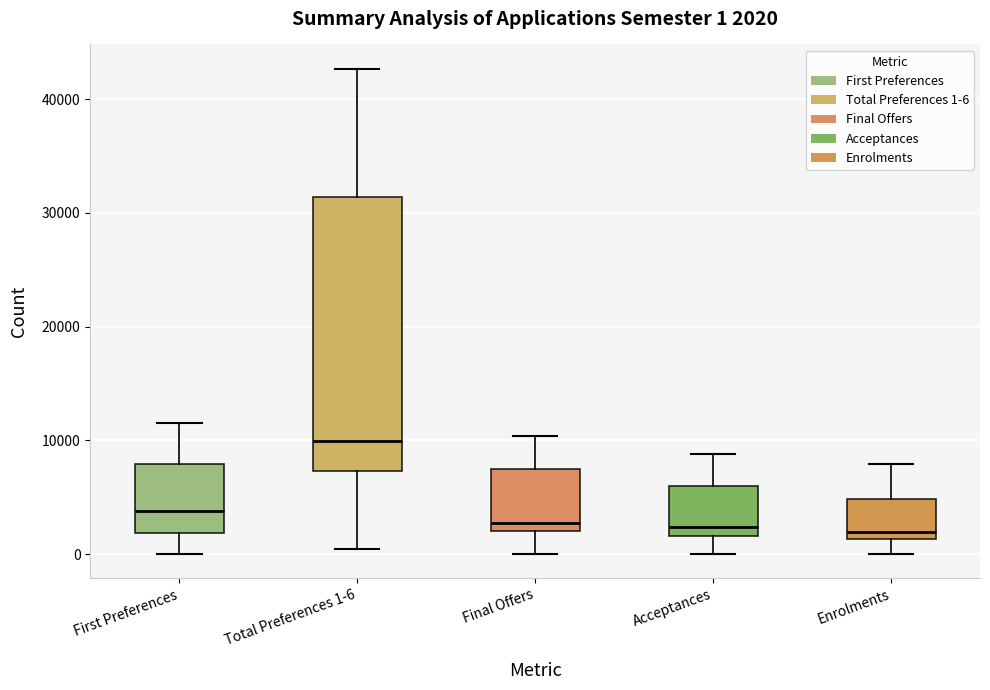

Which box's median line is the highest?

Total Preferences 1-6